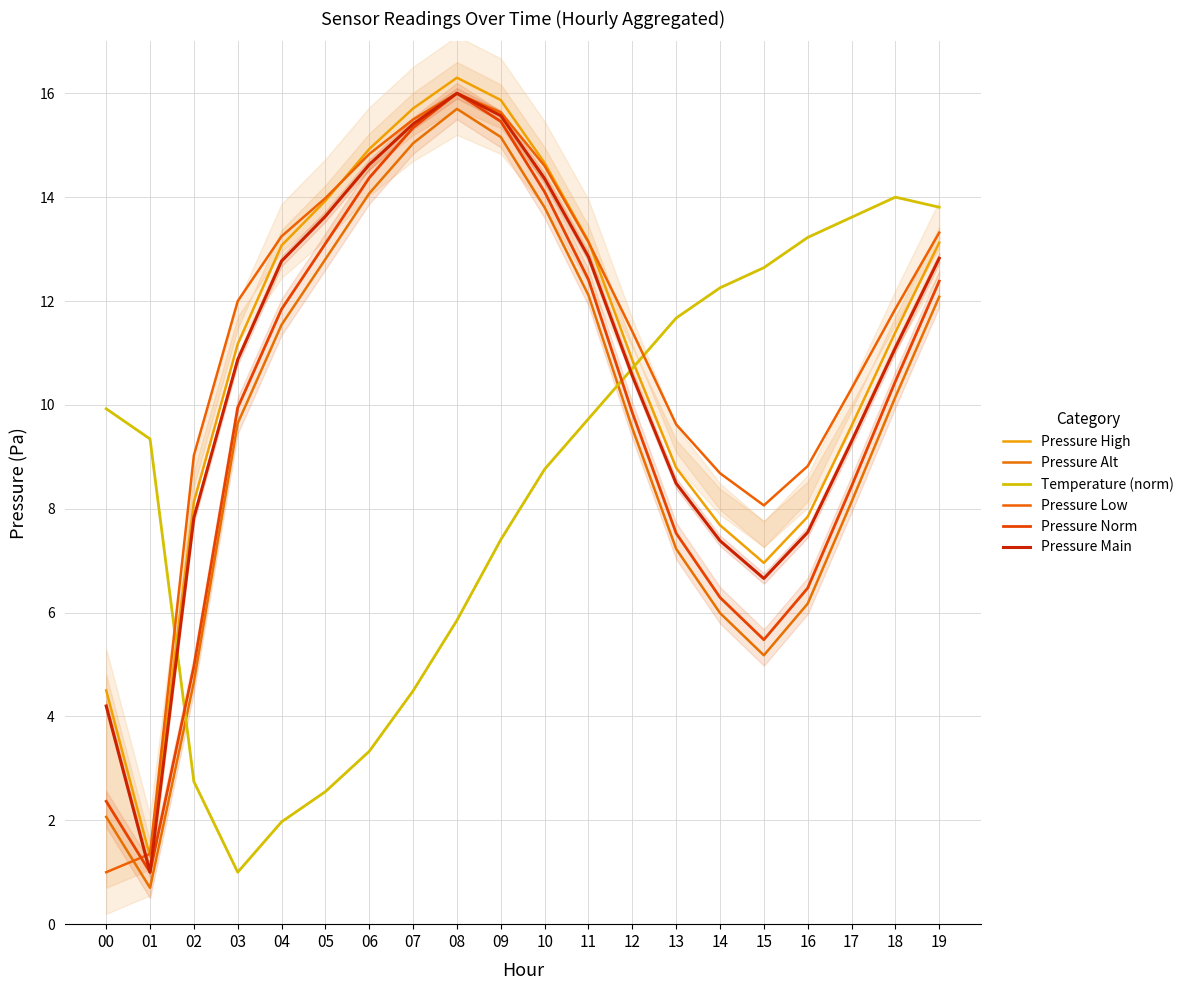

How many lines are shown in the chart?

6